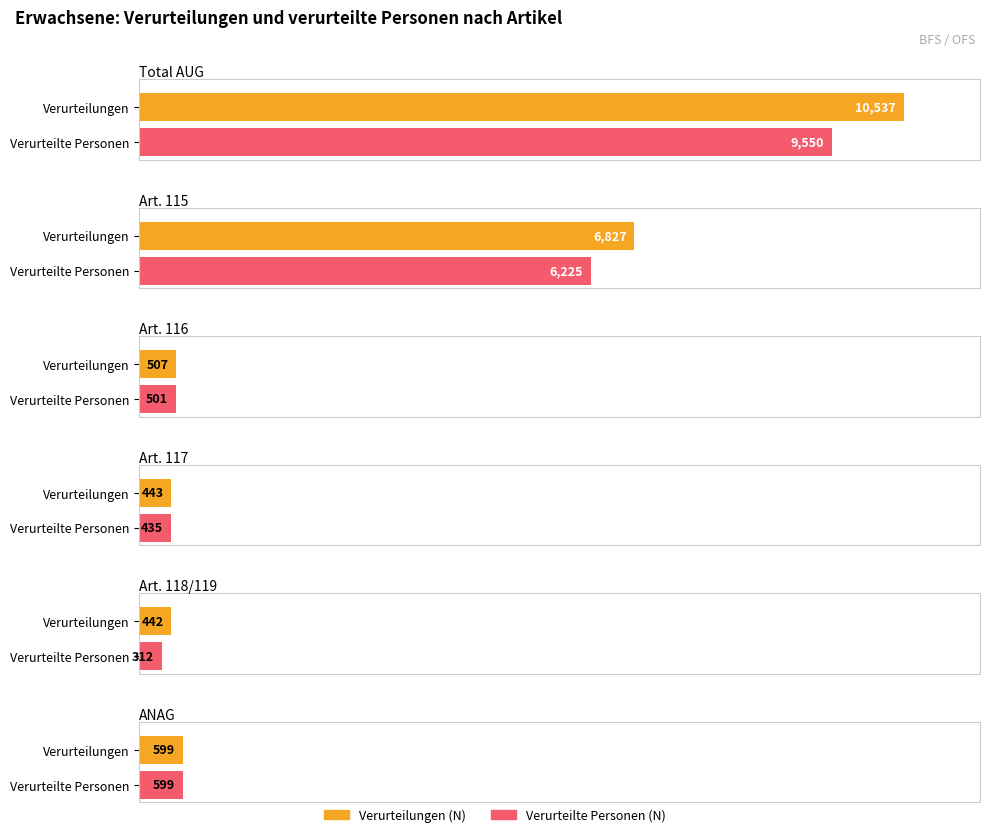

Are the bars horizontal?

Yes